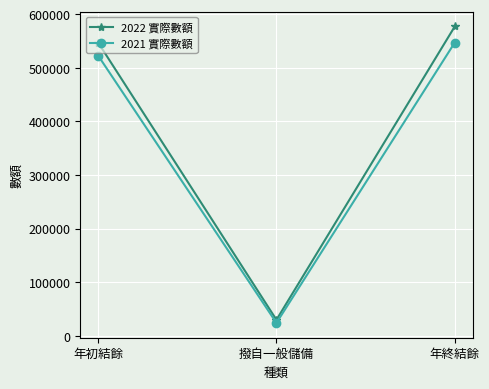

What is the sum of all 2021 實際數額 values?

1094014